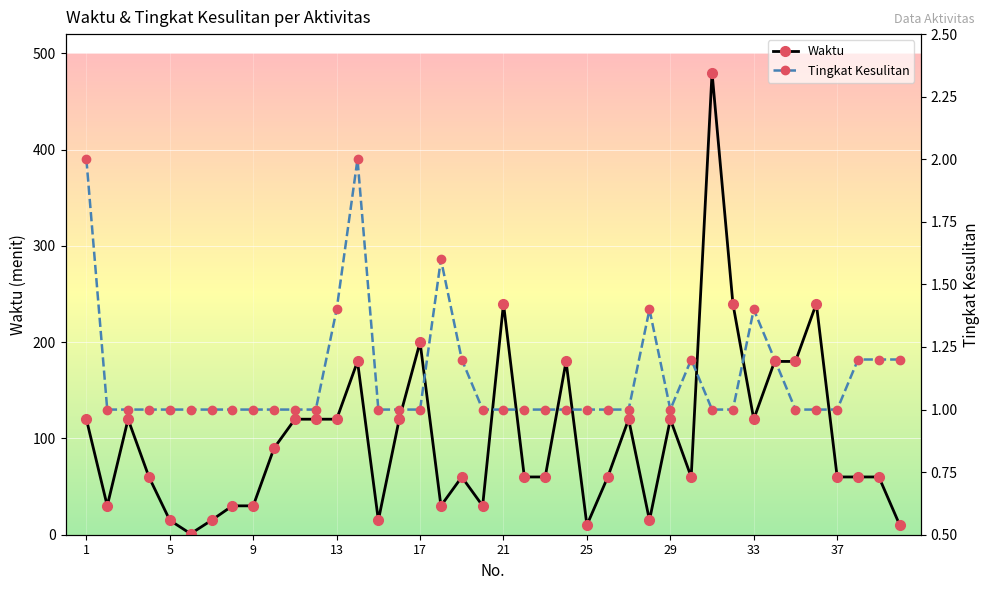

True or false: Waktu has more than 2 interior local peaks.

True